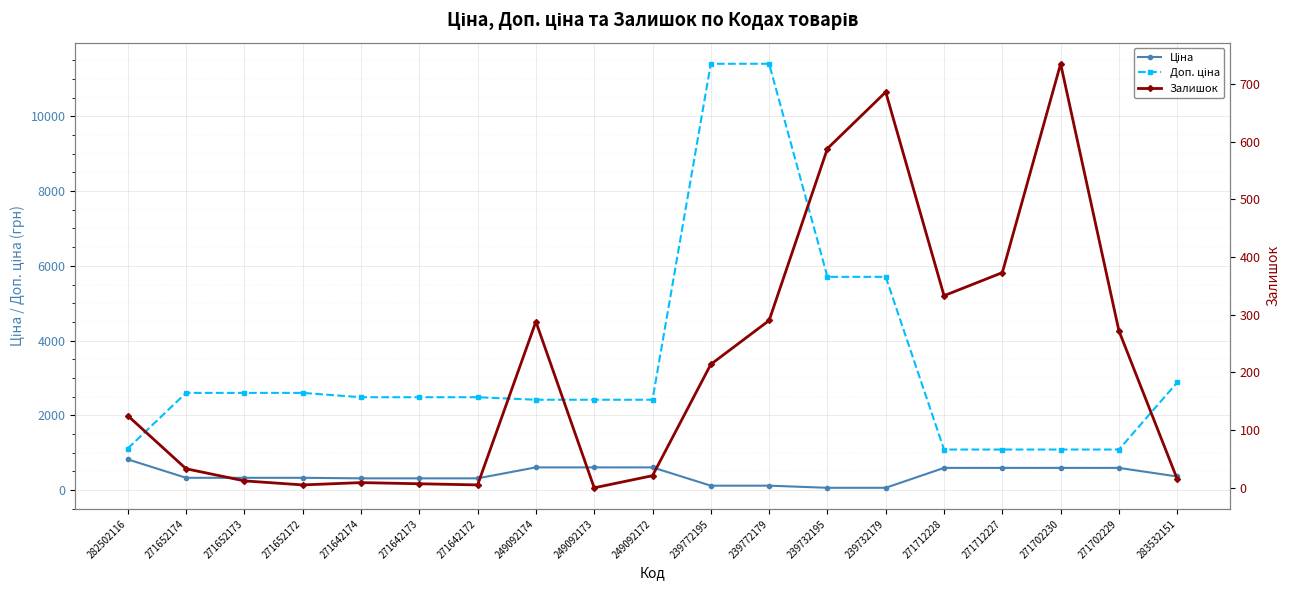

Is it true that Залишок equals 5.0 at 271642172?

True